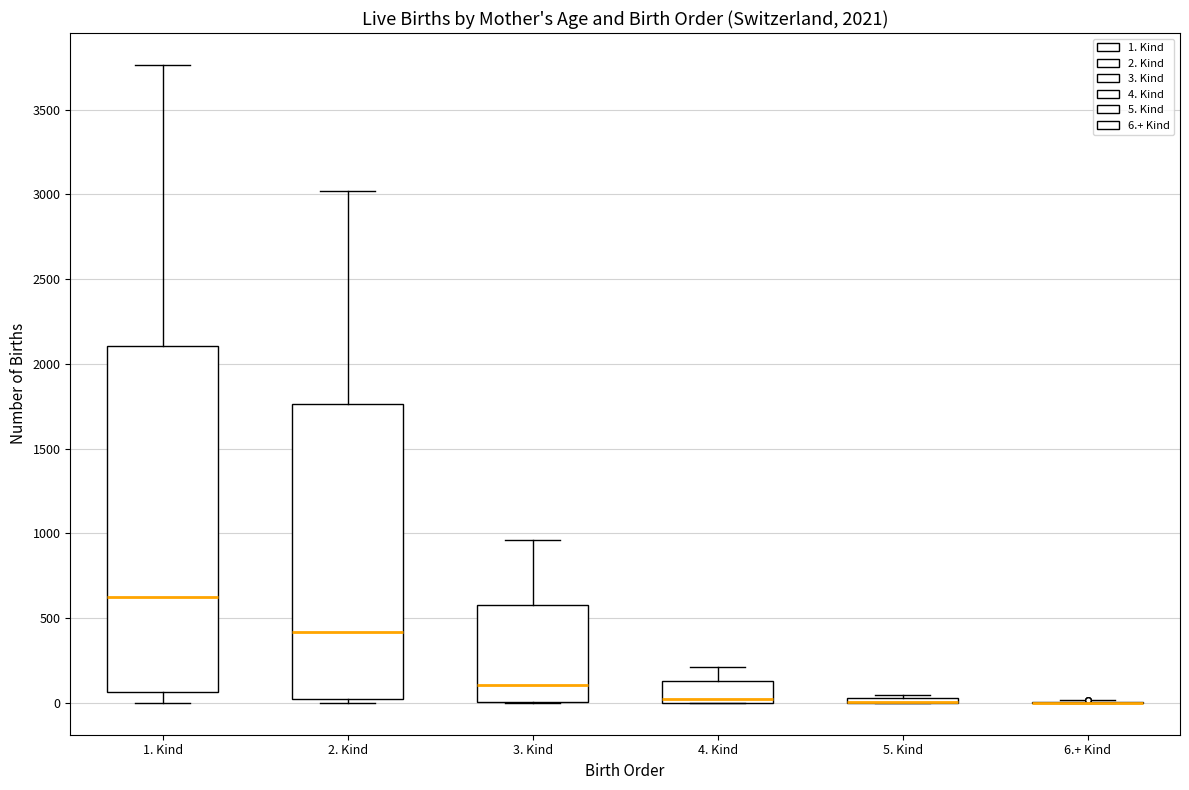

Which box is the tallest, from its lower edge to its upper edge?

1. Kind